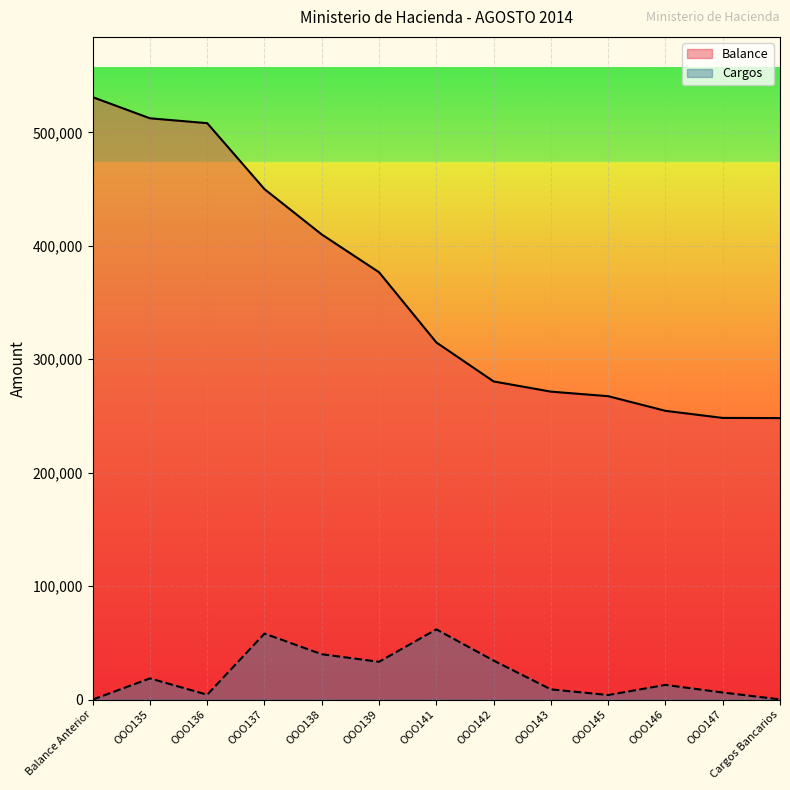

How many interior local peaks does the Cargos series have?

4